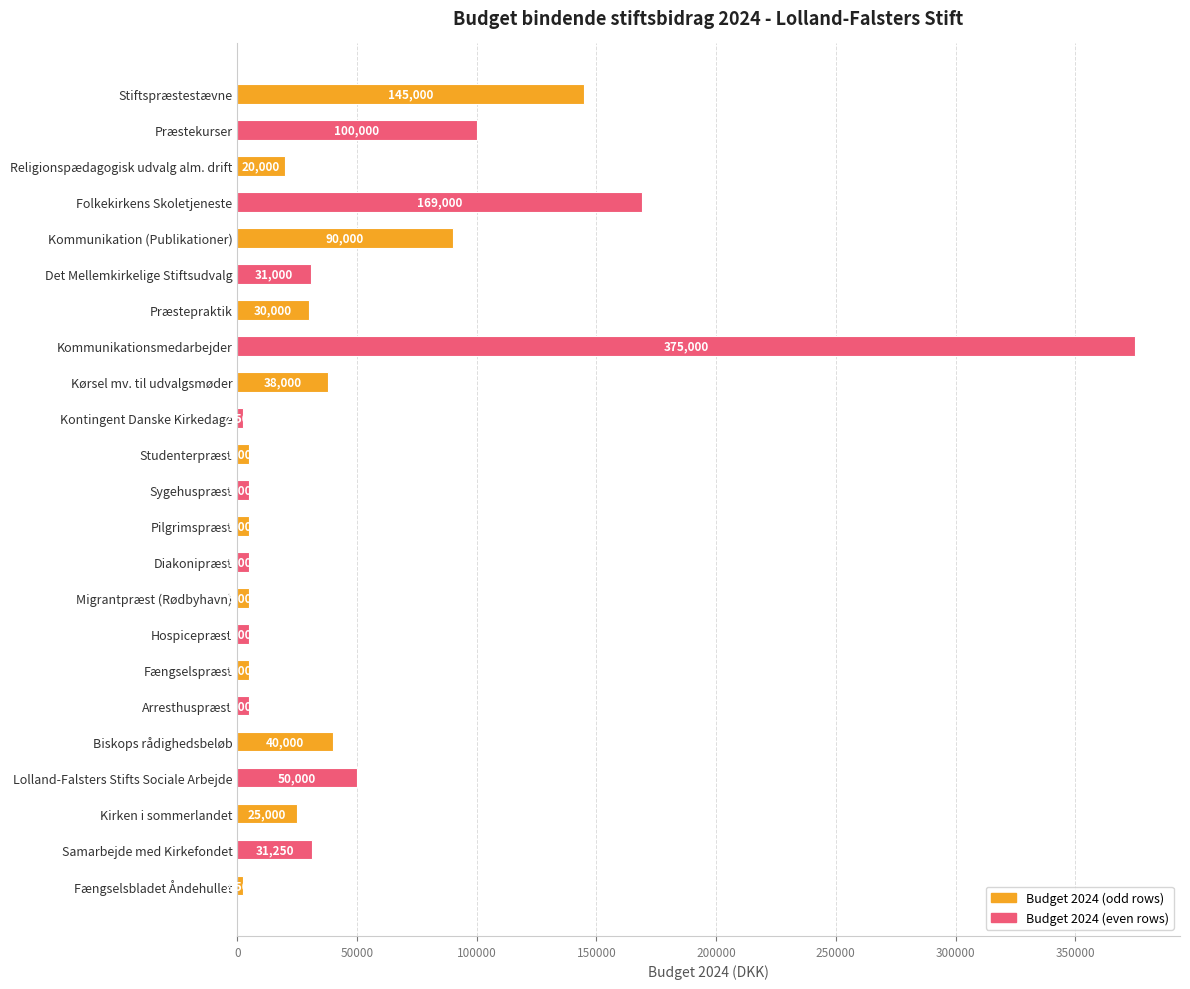

Approximately how many times larger is the value at Sygehuspræst compared to Pilgrimspræst?

1.0